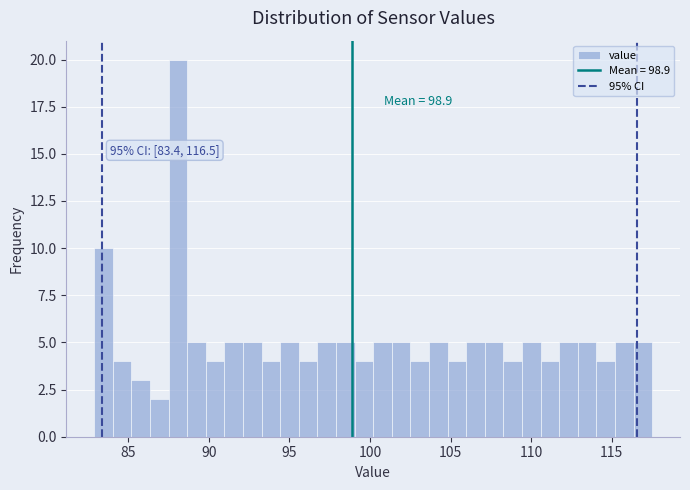

Around what value on the x-axis is the tallest bar? Give the approximate position of its centre, as read against the axis.

88.0